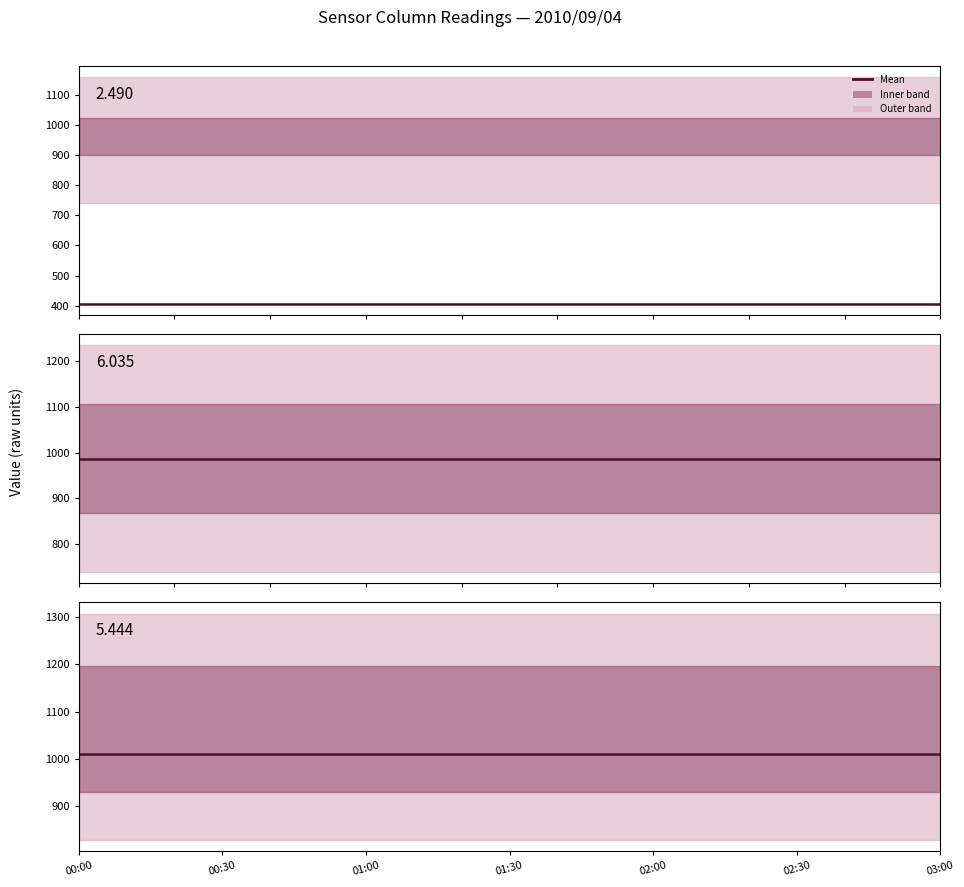

True or false: 5.444 mean and 6.035 mean cross at least once.

False